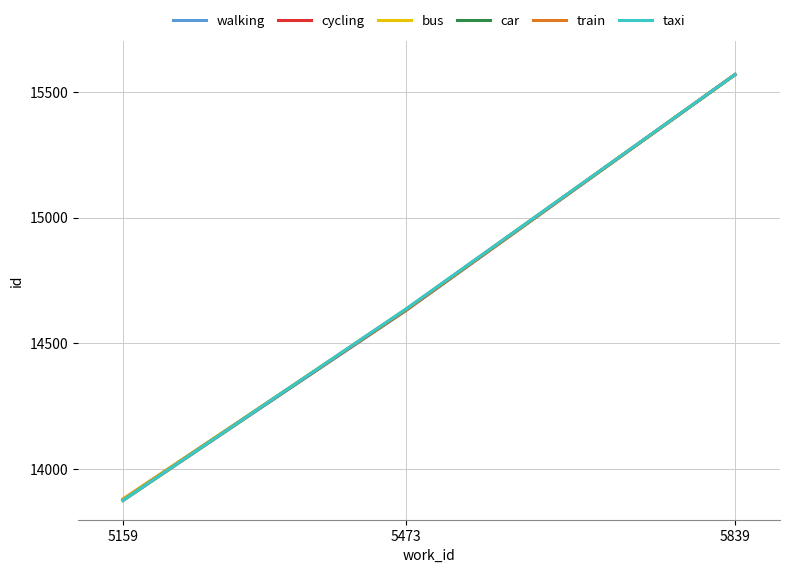

Which series changed the most between 5159 and 5473?

taxi